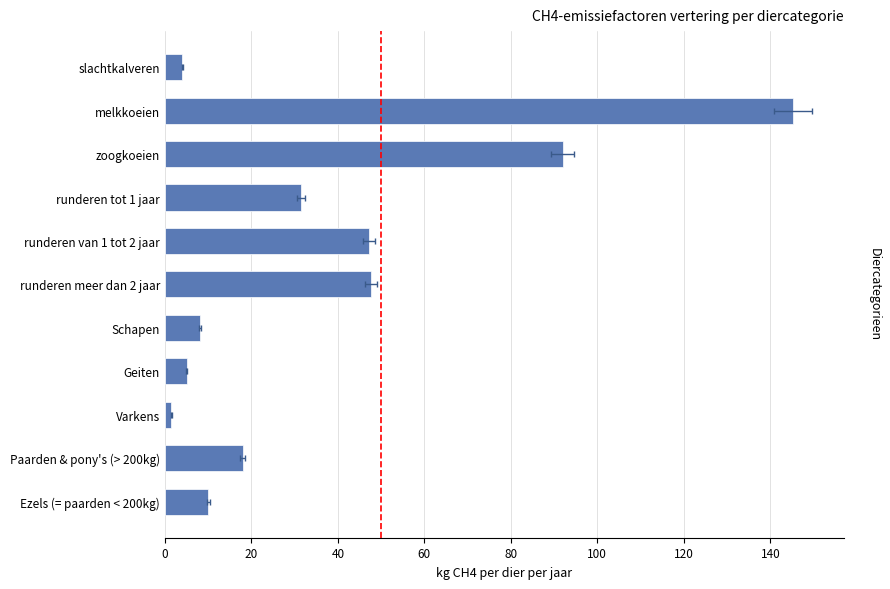

The chart shows a value of 2.8 at Geiten. True or false?

False